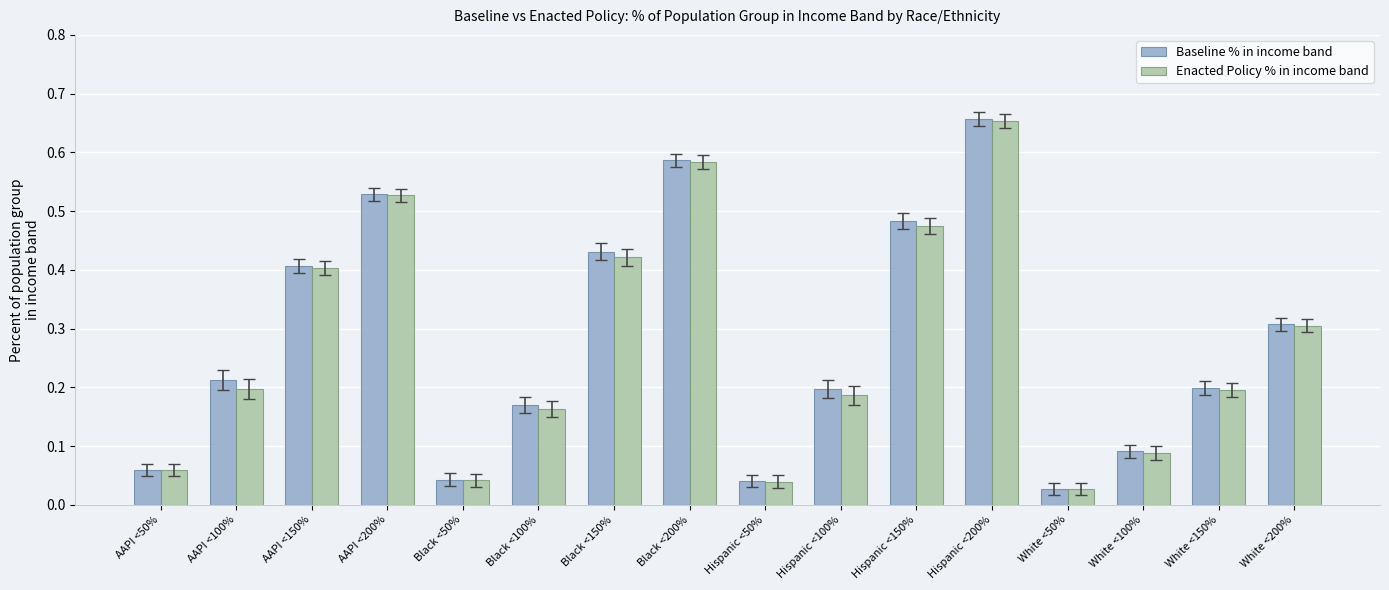

Is it true that Baseline % in income band equals 0.1 at Hispanic <50%?

False